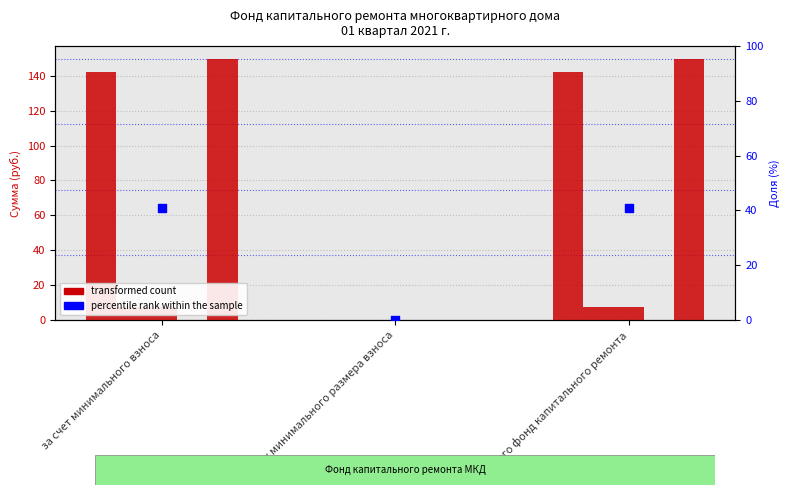

What are all the series names shown in the legend?

Остаток на начало, Поступило всего, в т.ч. взносов, Использовано, Остаток на конец, percentile rank within the sample